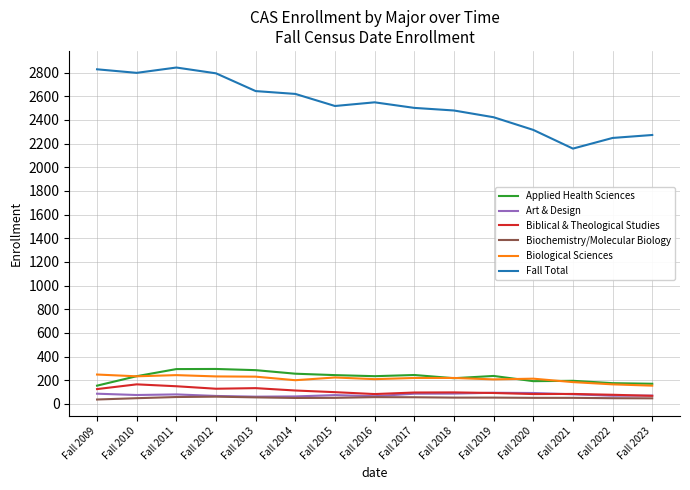

Which series has the widest spread of values?

Fall Total